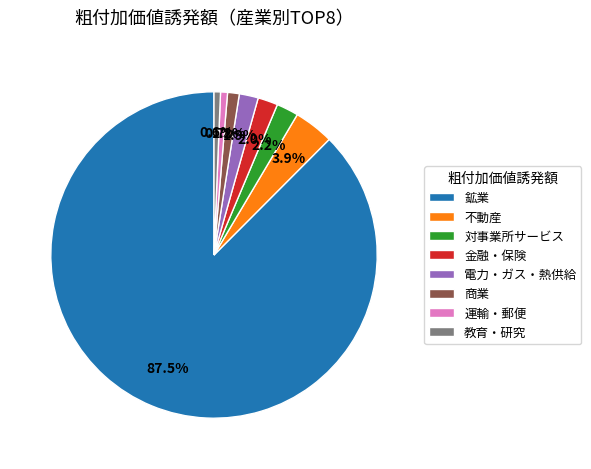

What percentage is NOT represented by 電力・ガス・熱供給?

98.1%